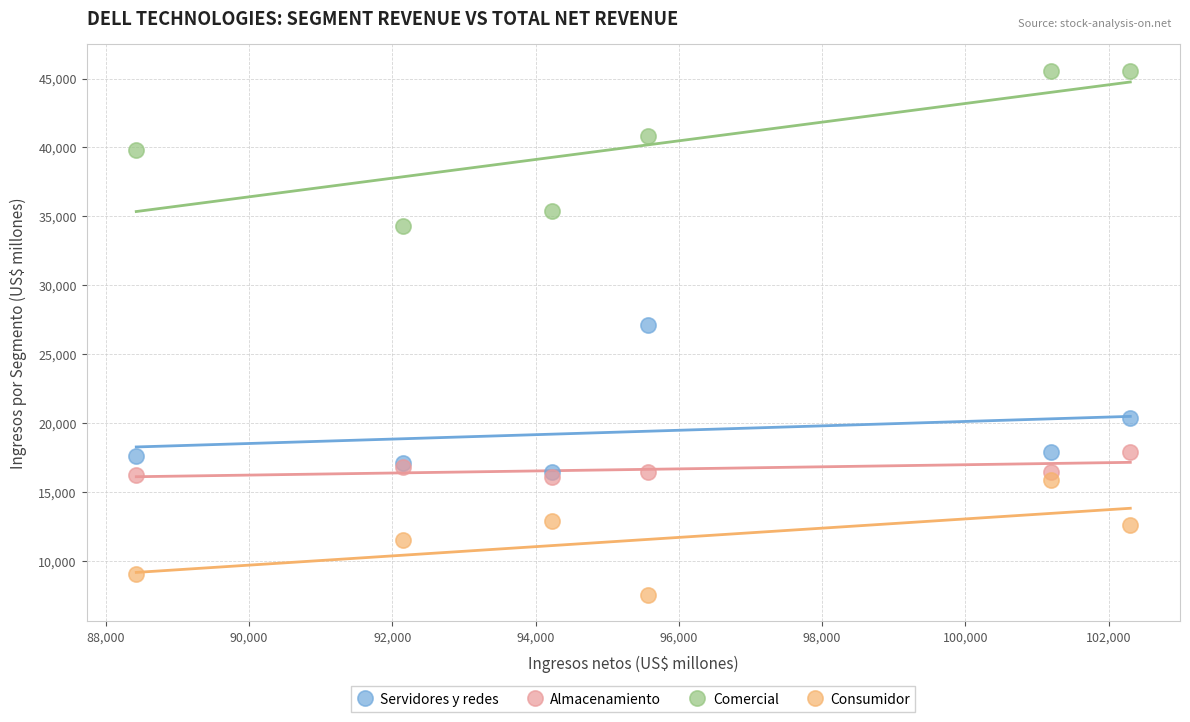

Which series has the widest spread of Y values?

Comercial